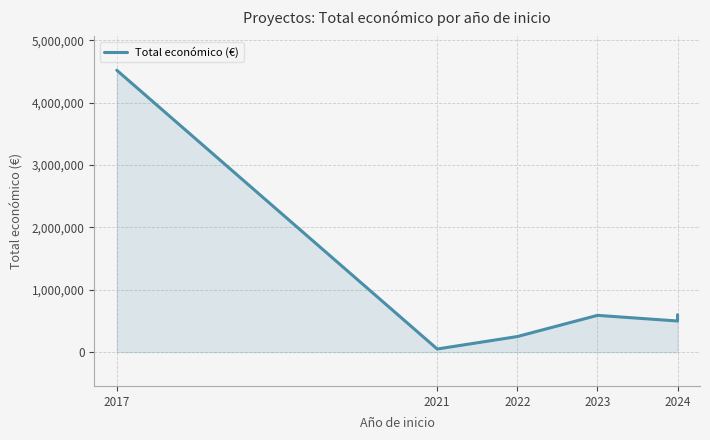

How many values are below 520062?

3